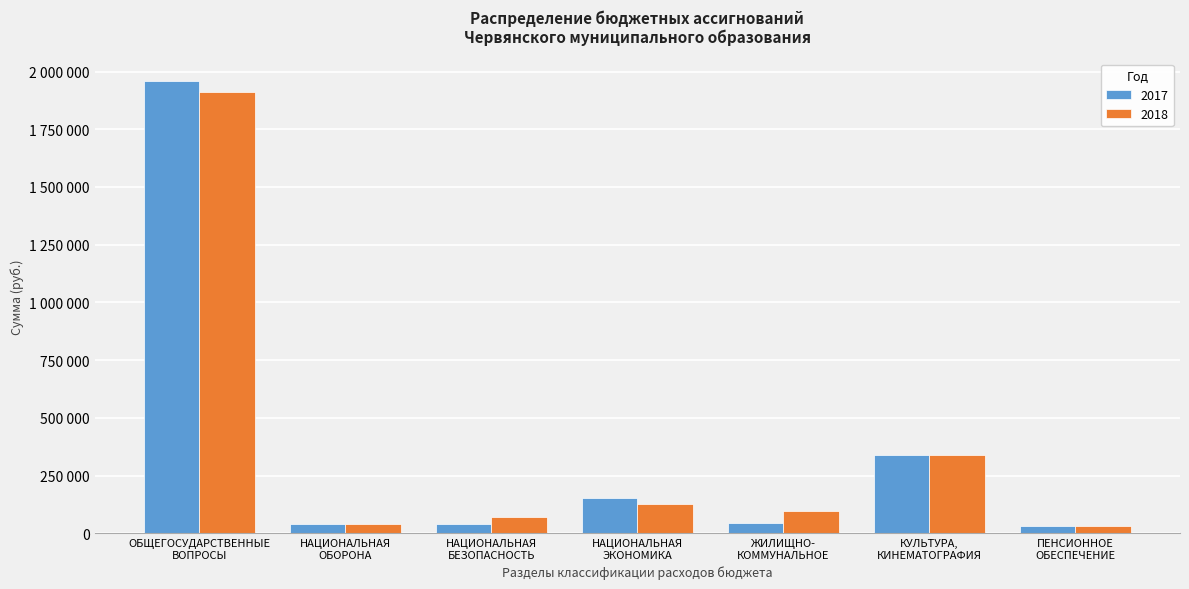

Does the chart contain any negative values?

No